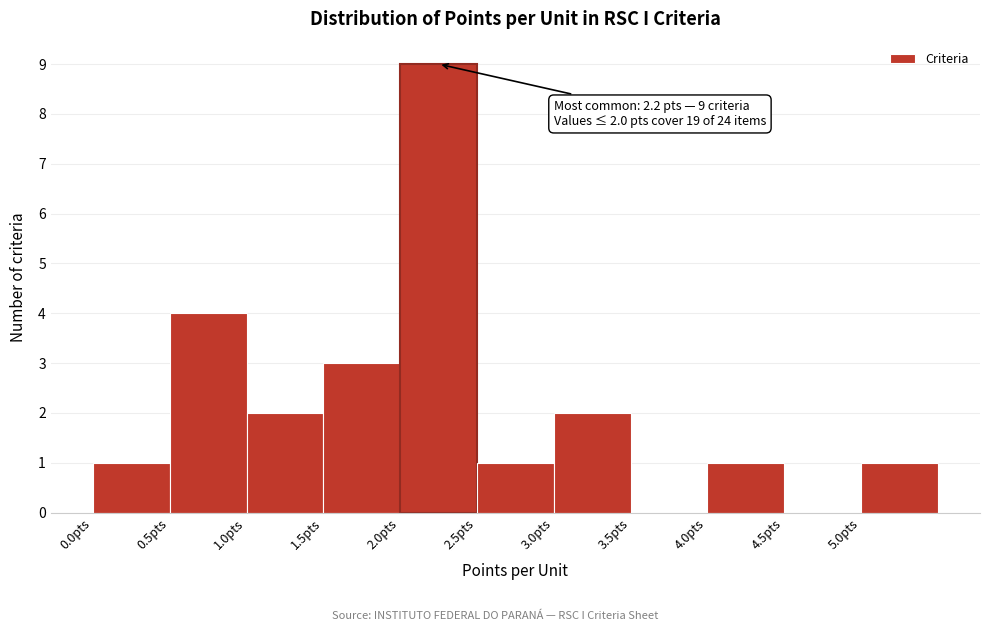

Which range on the x-axis has the tallest bar?

2.0 to 2.5